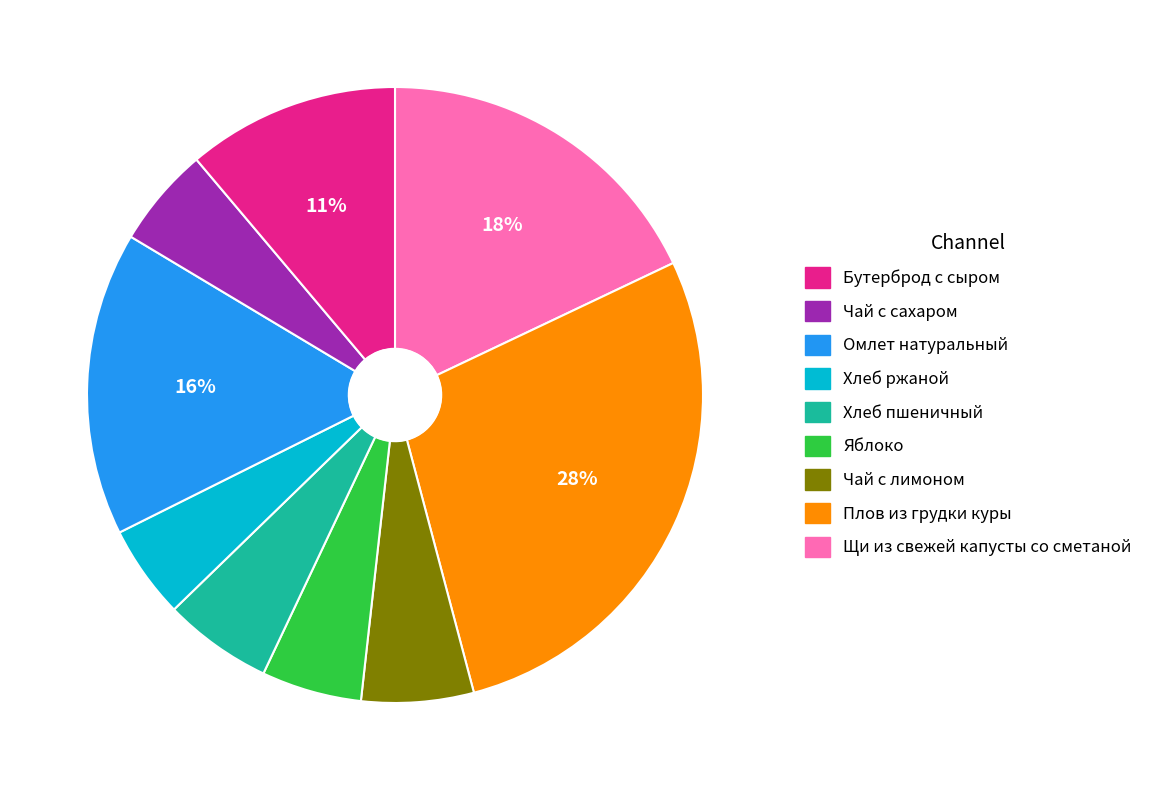

How many slices are in this pie chart?

9